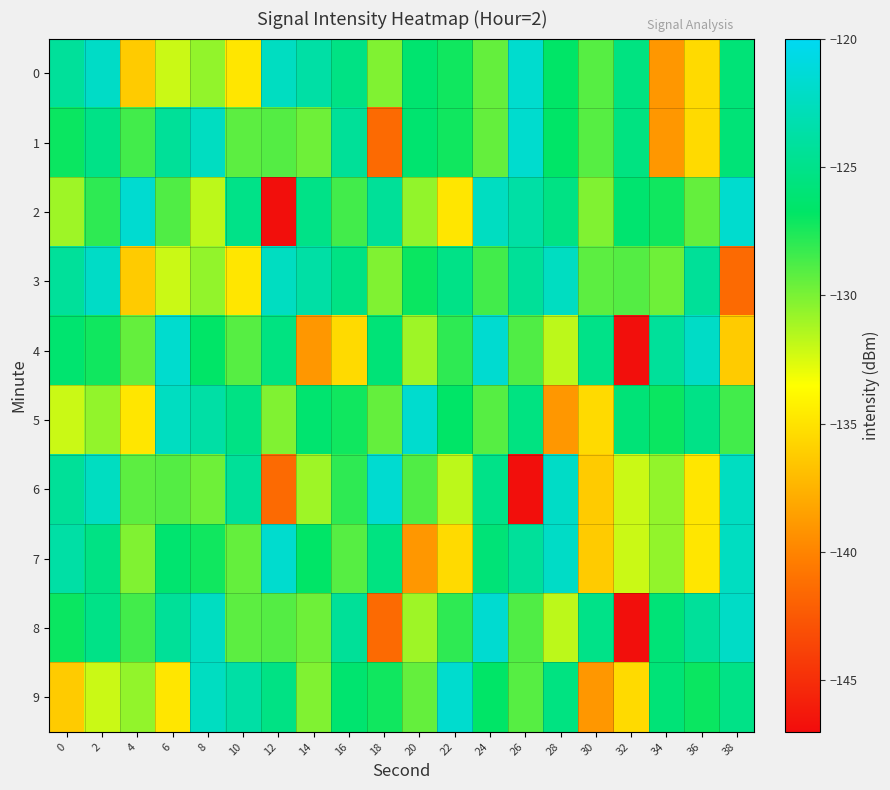

What is the spread (max minus min) of values at 32?

21.4